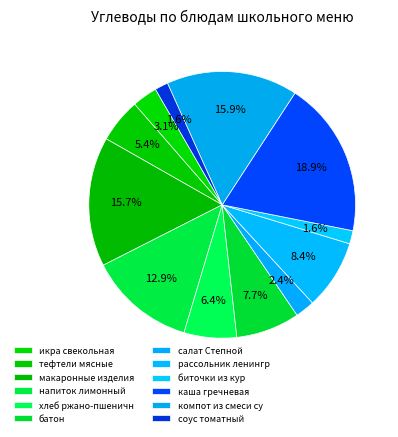

How many segments does this pie chart have?

12